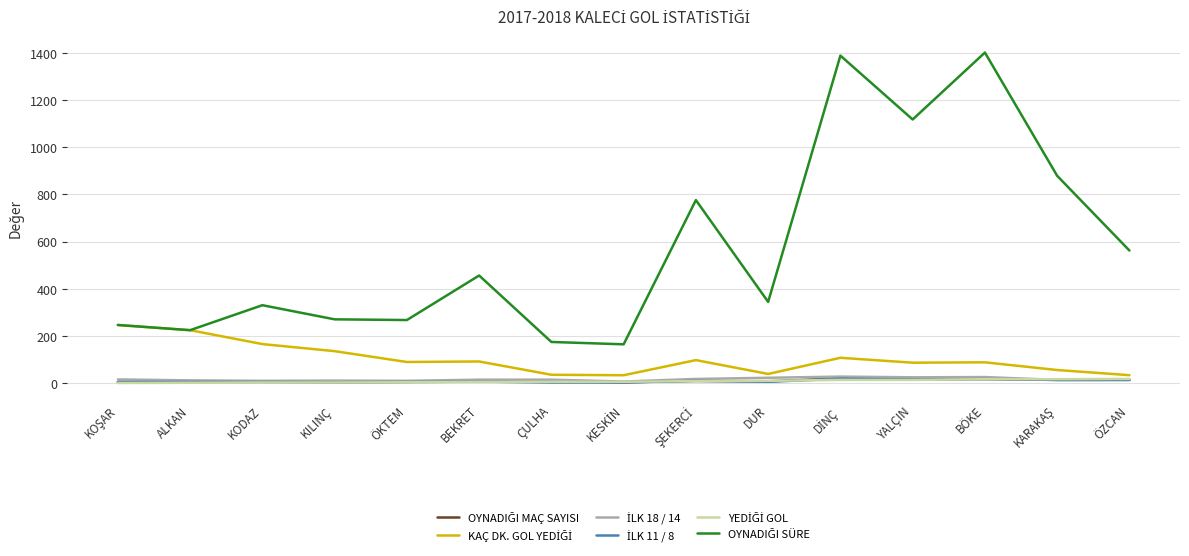

What is the total value across all series at KARAKAŞ?

988.9